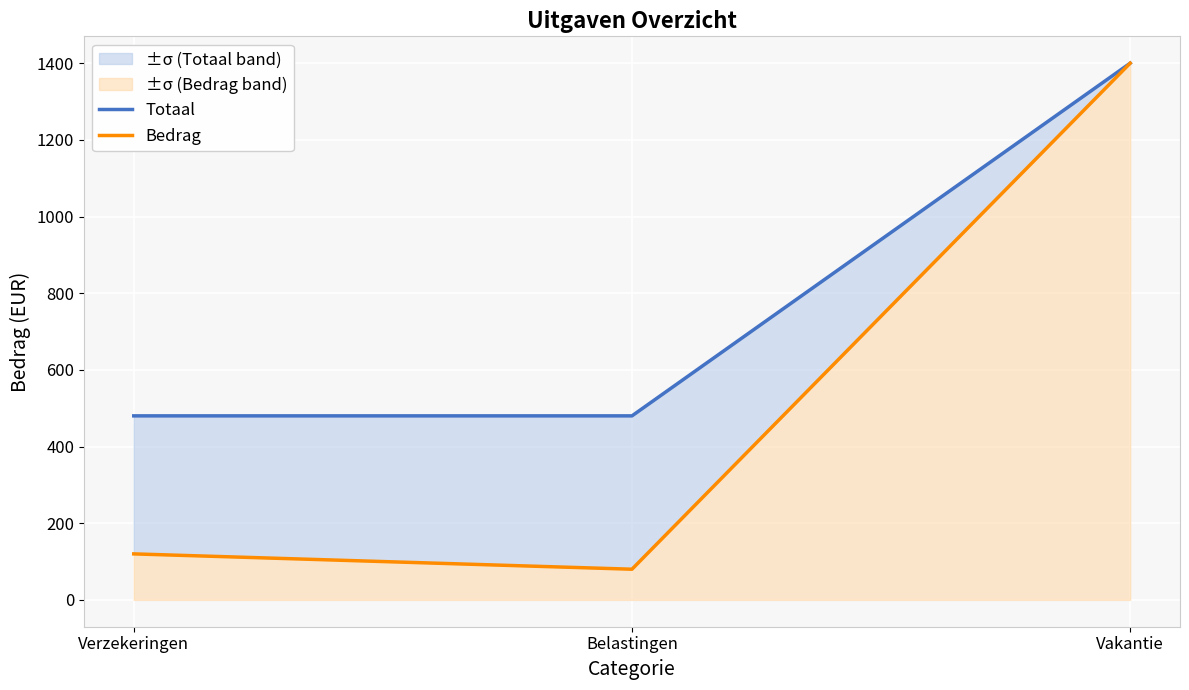

How many Totaal values are between 480 and 1400?

3